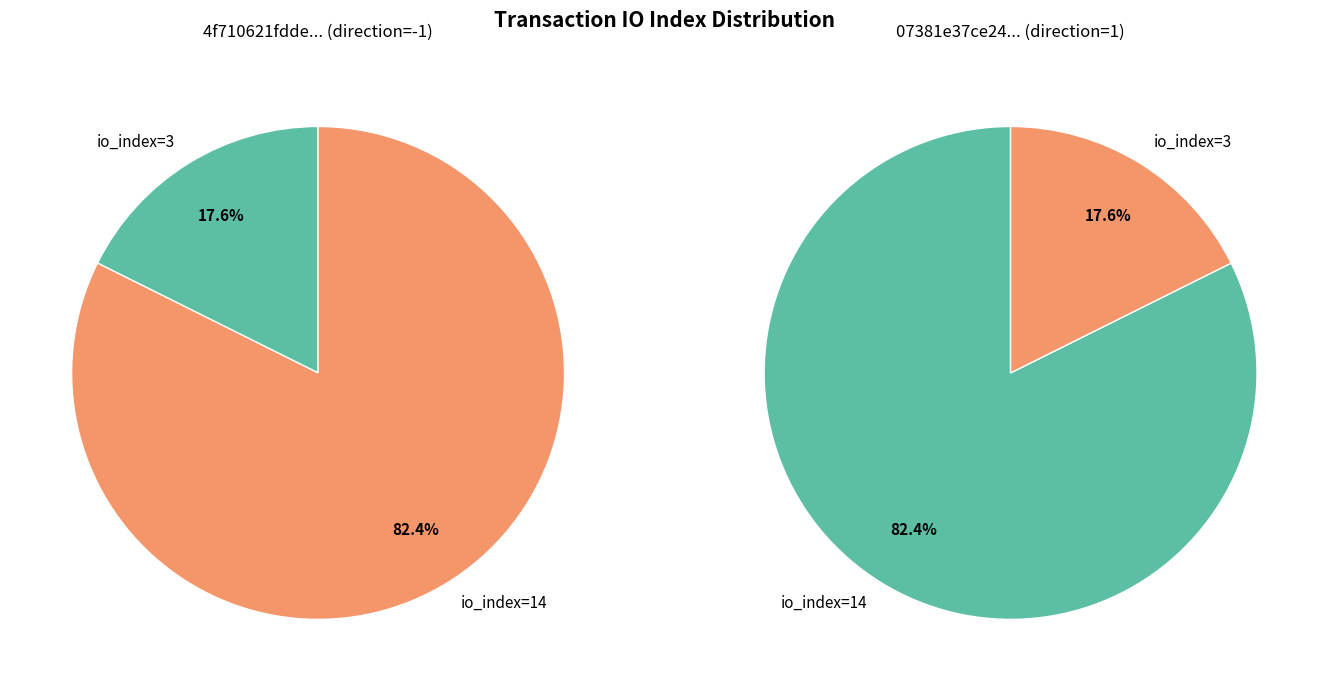

To the nearest percent, what is the combined percentage of io_index=3 and io_index=14?

100%